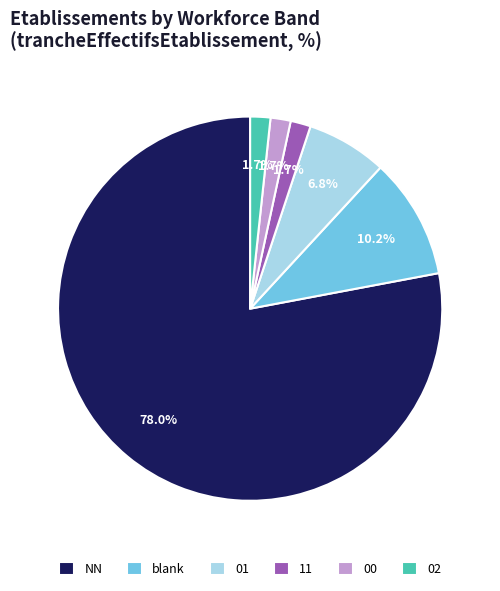

What percentage is NOT represented by 01?

93.2%